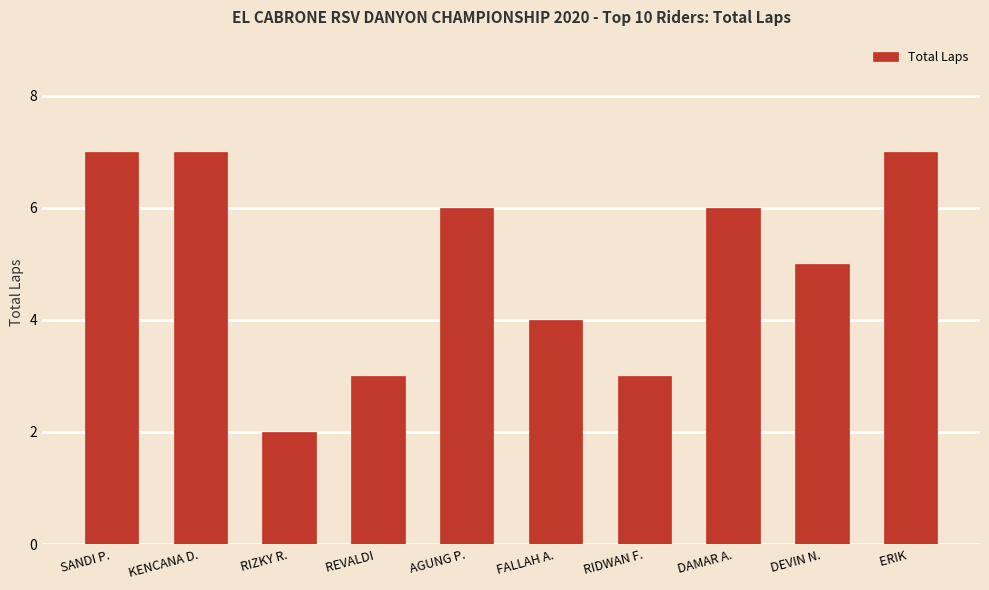

What is the value of the 2nd bar from the left?

7